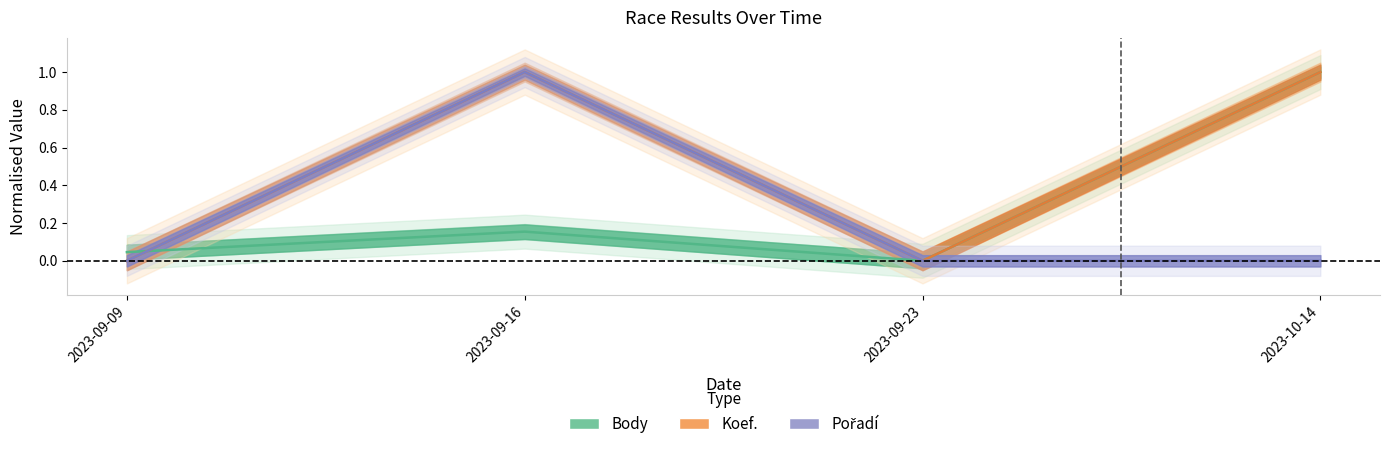

The value of Koef. at 2023-09-09 is 0.0. True or false?

True